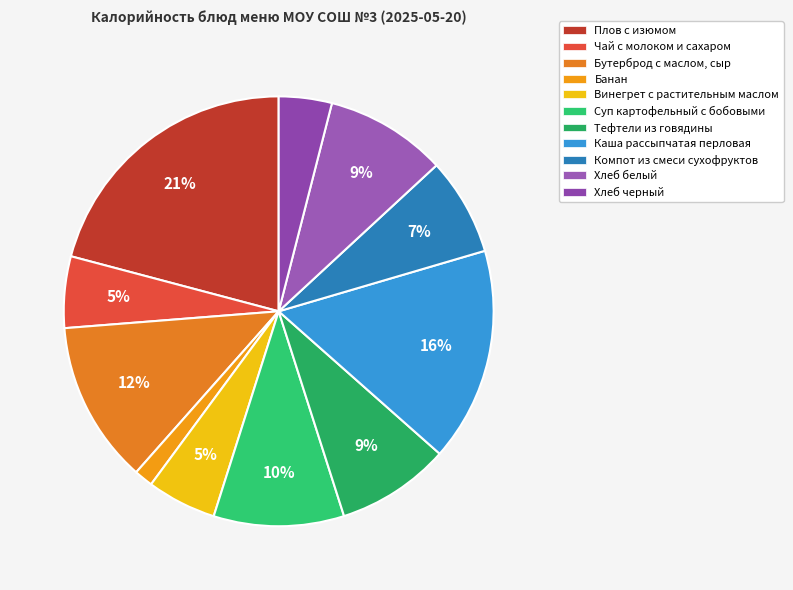

To the nearest percent, what percentage of the pie is Хлеб белый?

9%